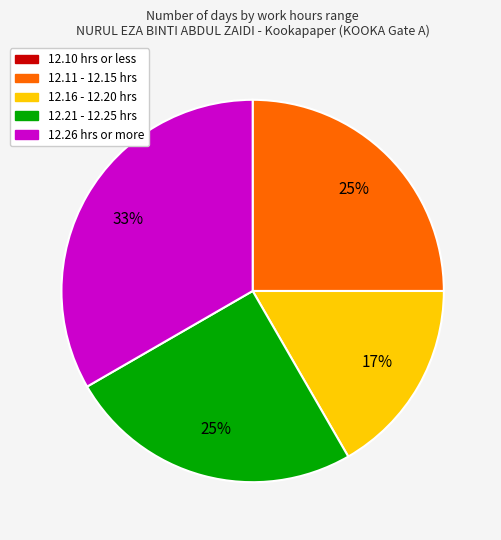

Is there any slice that represents more than half of the pie?

No